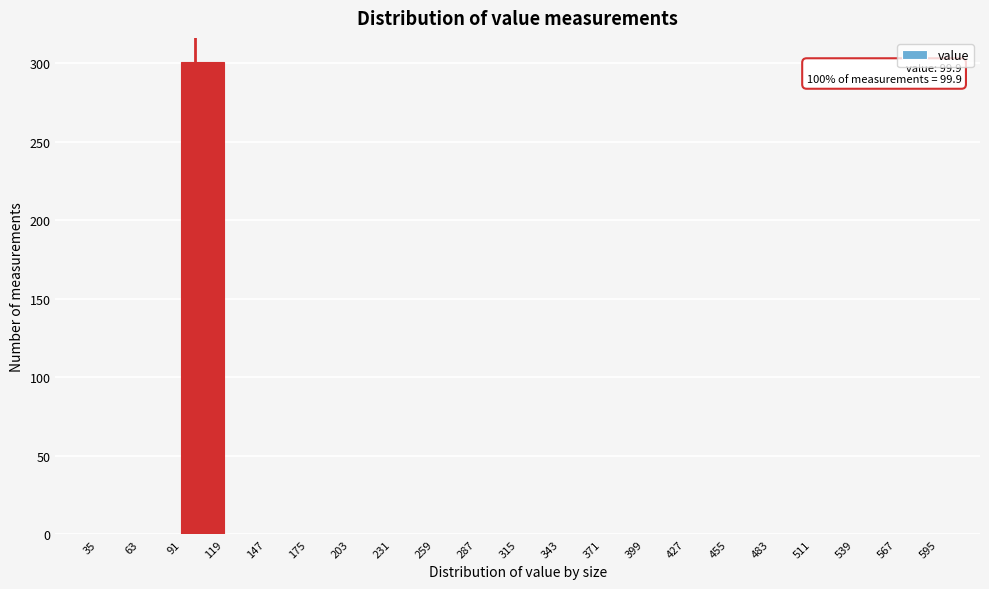

Over which range of the x-axis is the bar tallest?

91 to 119